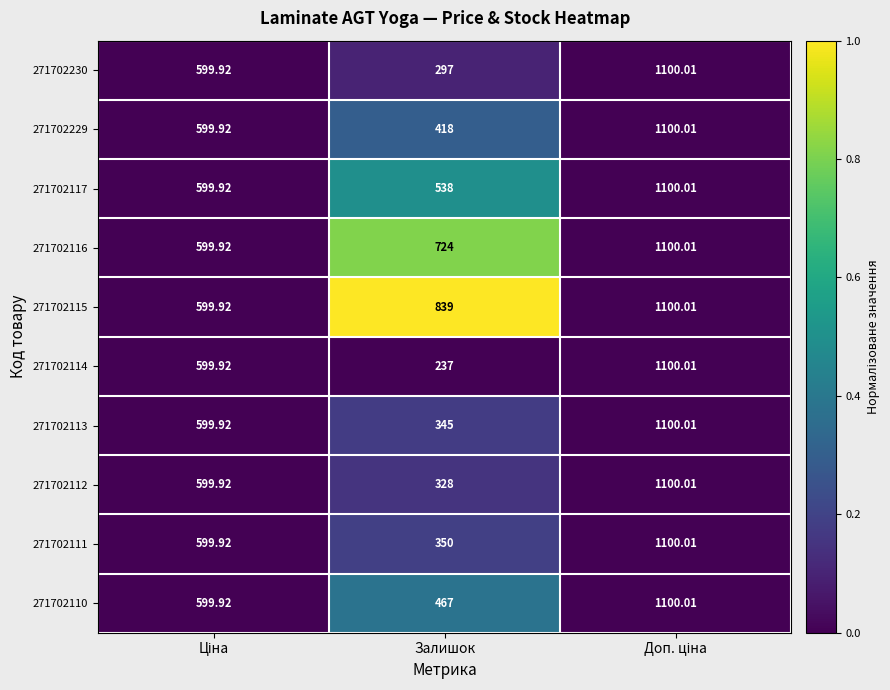

Where is 271702116 nearest to the value 849?

Залишок